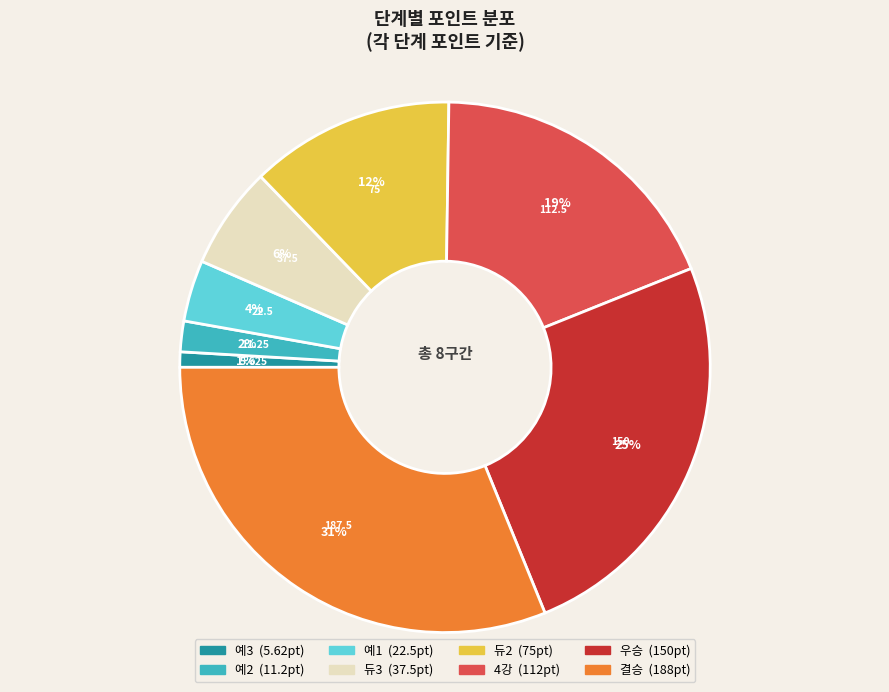

Is 예3 the majority of the pie?

No